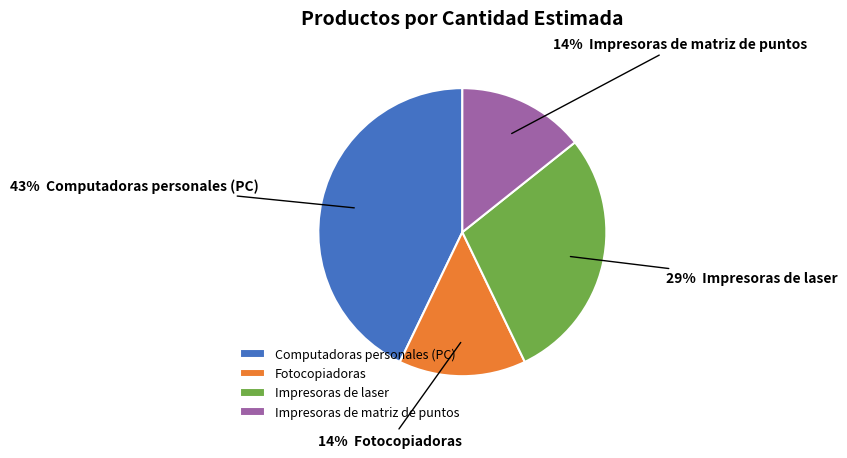

Do Fotocopiadoras and Impresoras de matriz de puntos together represent more than half of the pie?

No